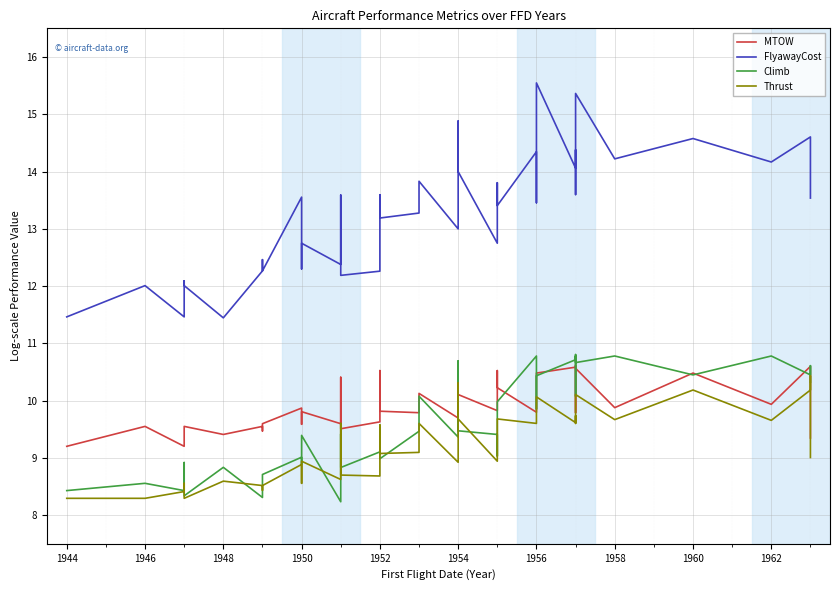

What is the maximum value shown in the chart?

15.5